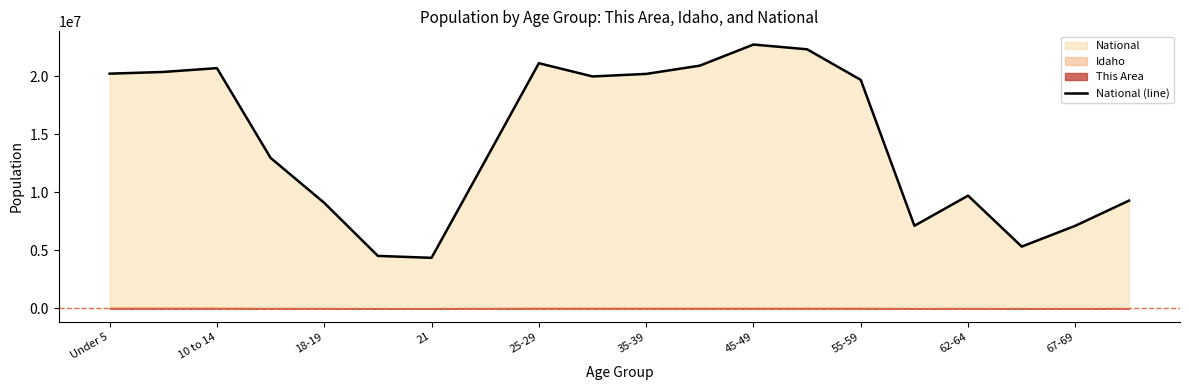

What is the minimum value for National (line)?

4354294.0